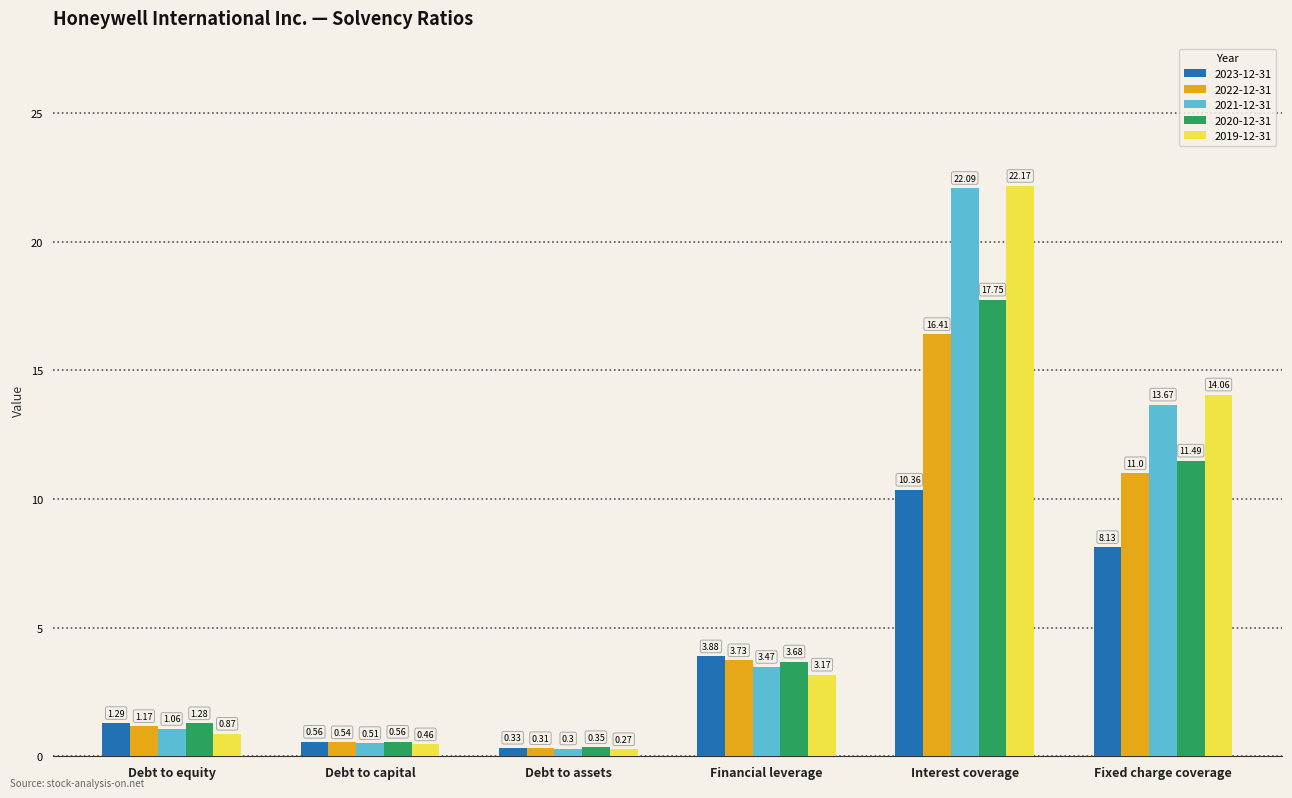

How many values in the 2019-12-31 series are below 3?

3